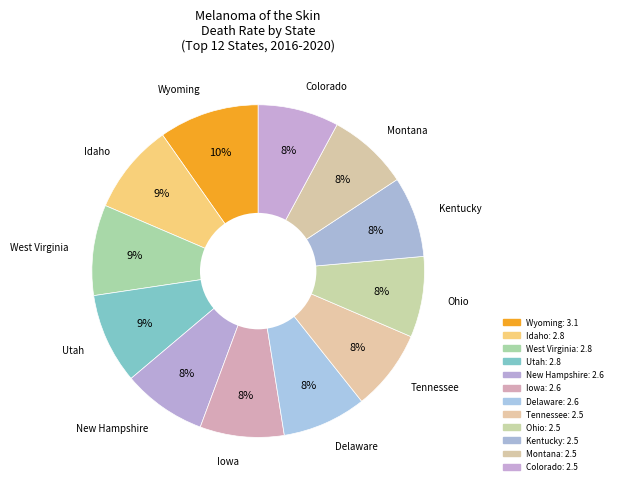

Count the number of slices in the pie.

12